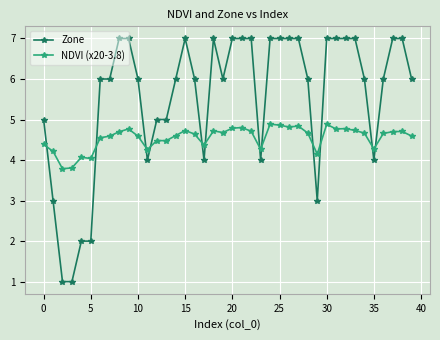

What is the sum of all Zone values?

222.0